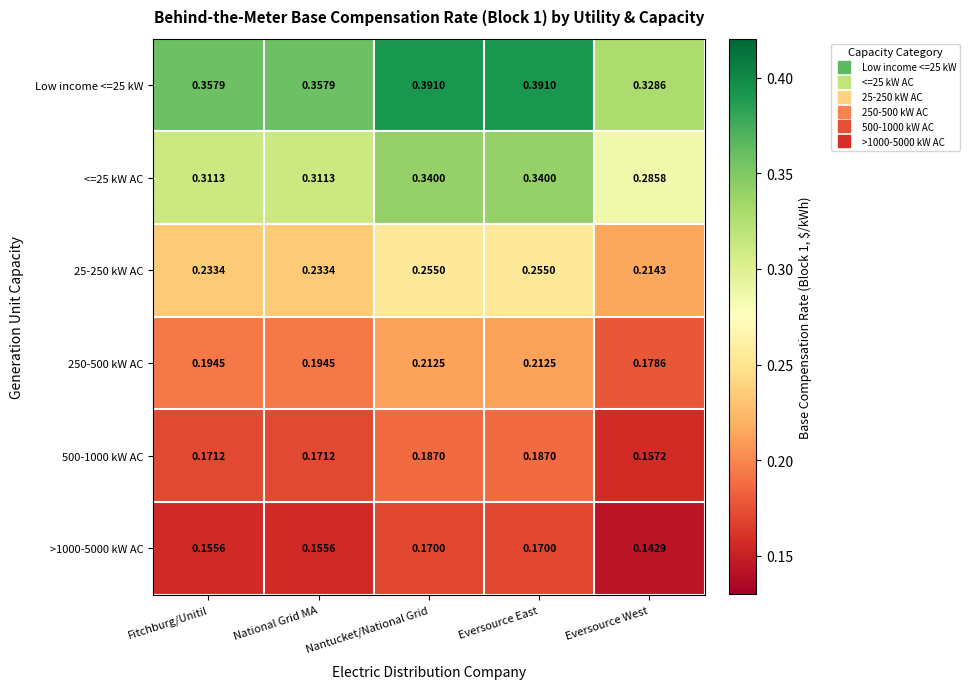

Is the value of Low income <=25 kW at Fitchburg/Unitil greater than the value of >1000-5000 kW AC at Eversource West?

Yes